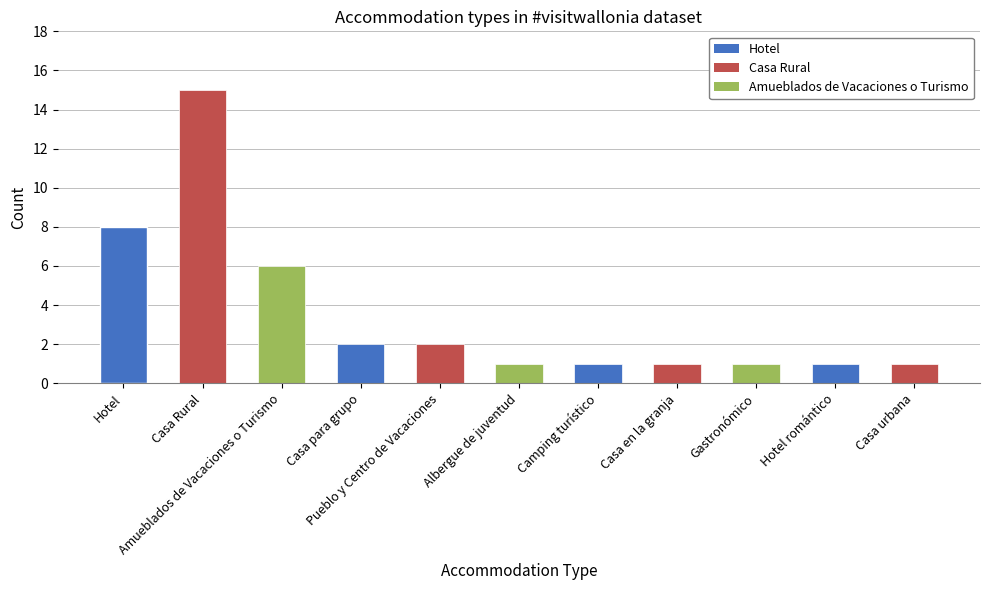

What is the ratio of the value at Gastronómico to the value at Albergue de juventud?

1.0